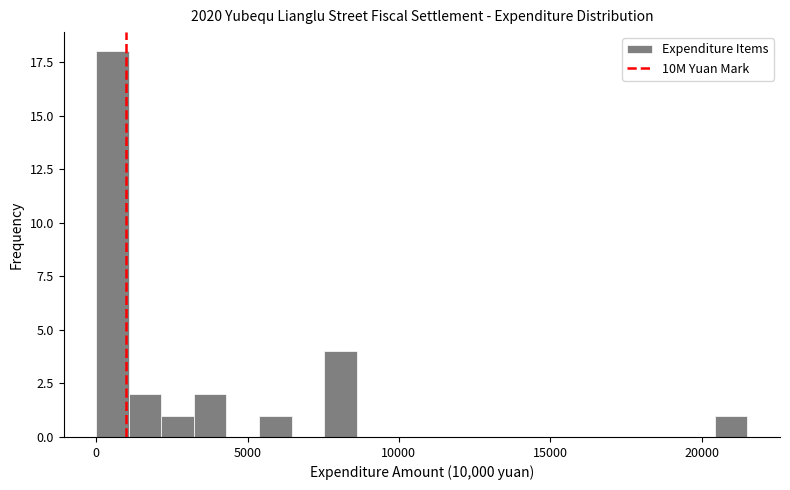

Around what value on the x-axis is the tallest bar? Give the approximate position of its centre, as read against the axis.

500